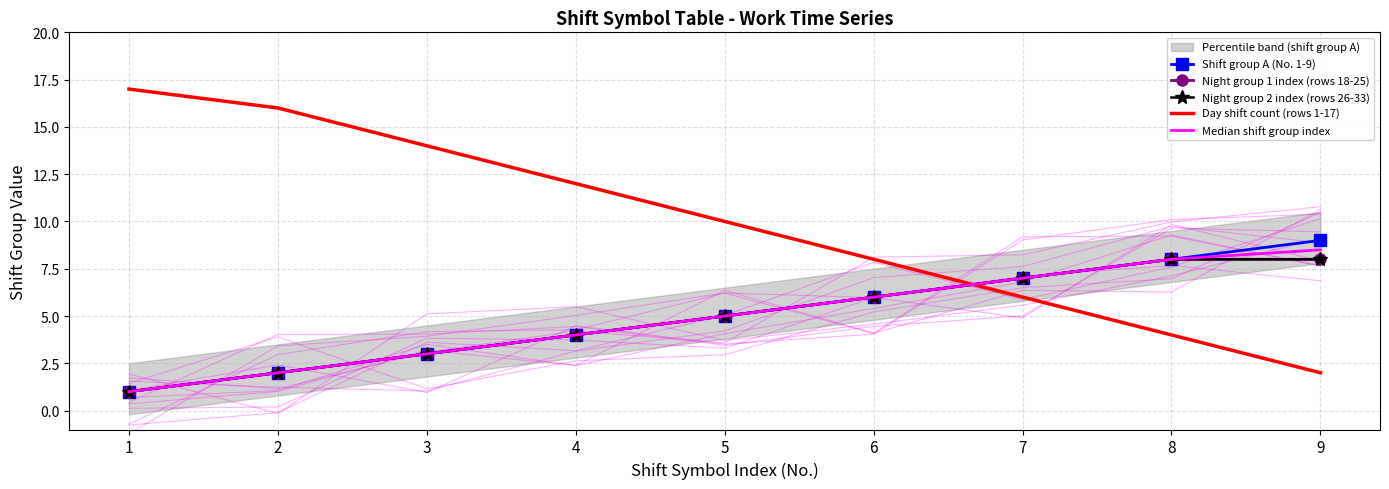

Where is Night group 1 index (rows 18-25) nearest to the value 4?

4